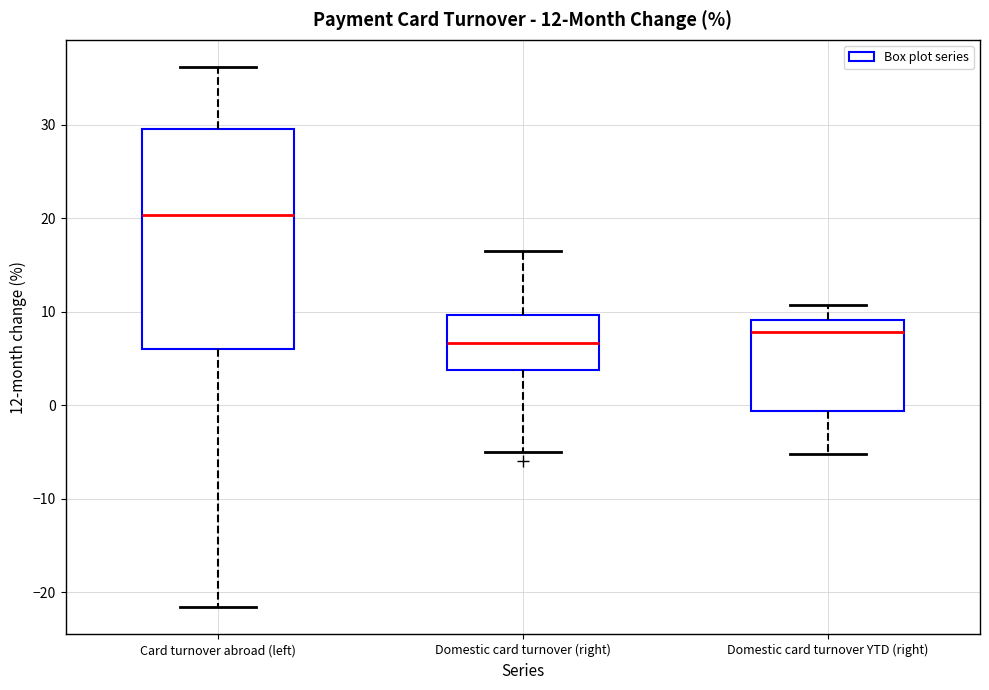

Comparing the boxes themselves (not the whiskers), which one is the tallest?

Card turnover abroad (left)